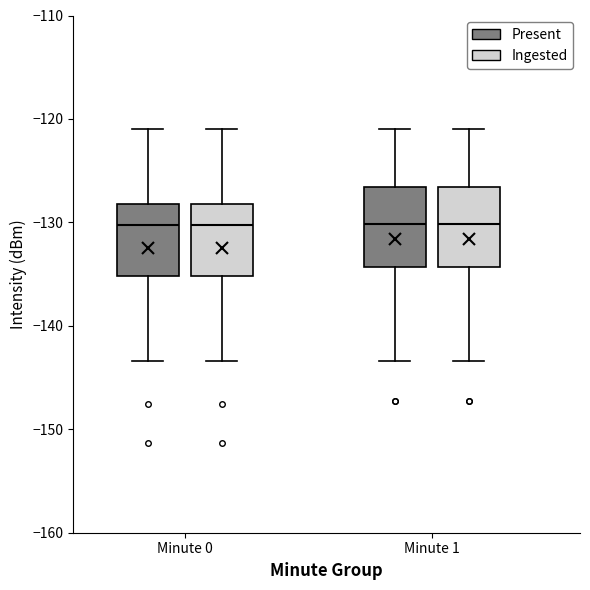

Reading left to right, transcribe this box plot: for each box, give where its median line is, the range the box spans, and where its two whiskers end, as read against the y-axis. The values are not printed on the chart, so give them approximately, as read against the axis.

Minute 0 (Present): median -130, box -135 to -128, whiskers -143 to -121
Minute 0 (Ingested): median -130, box -135 to -128, whiskers -143 to -121
Minute 1 (Present): median -130, box -134 to -127, whiskers -143 to -121
Minute 1 (Ingested): median -130, box -134 to -127, whiskers -143 to -121